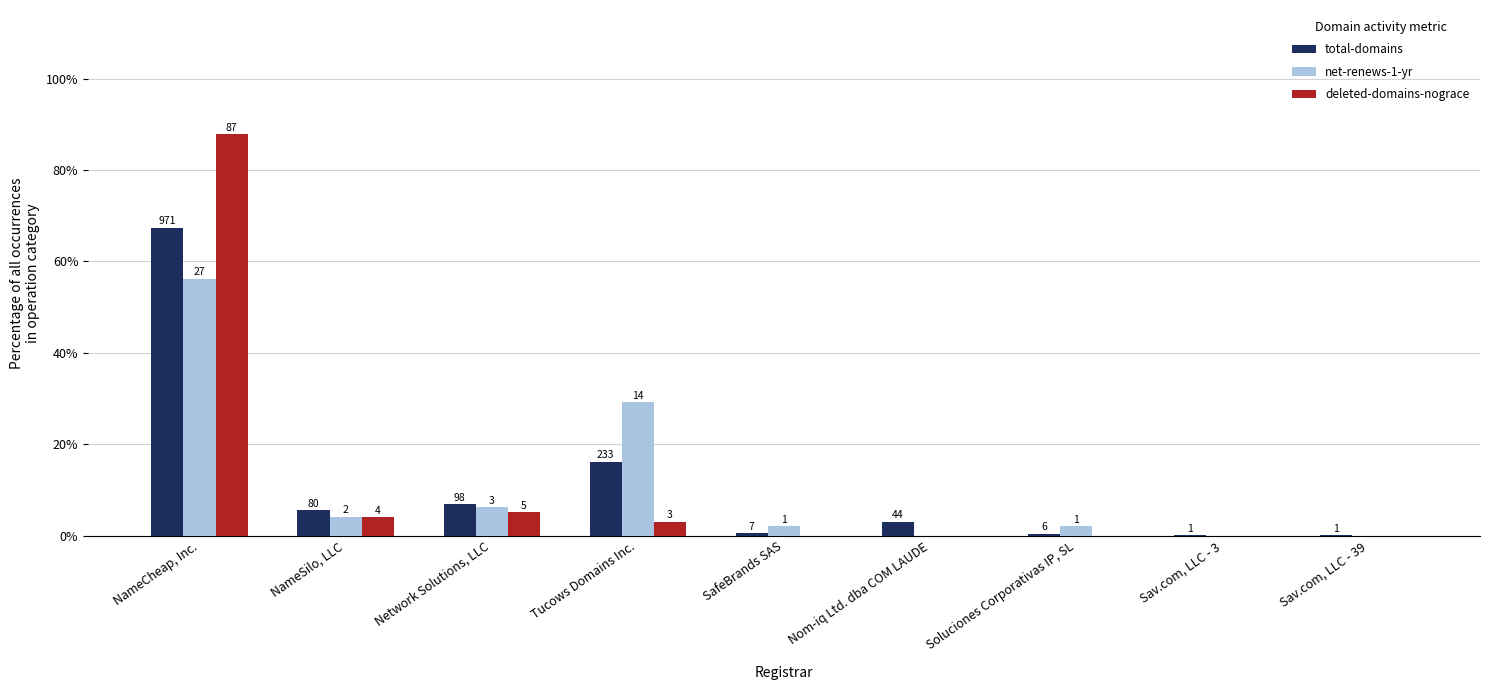

What is the average value of the deleted-domains-nograce series?

0.1